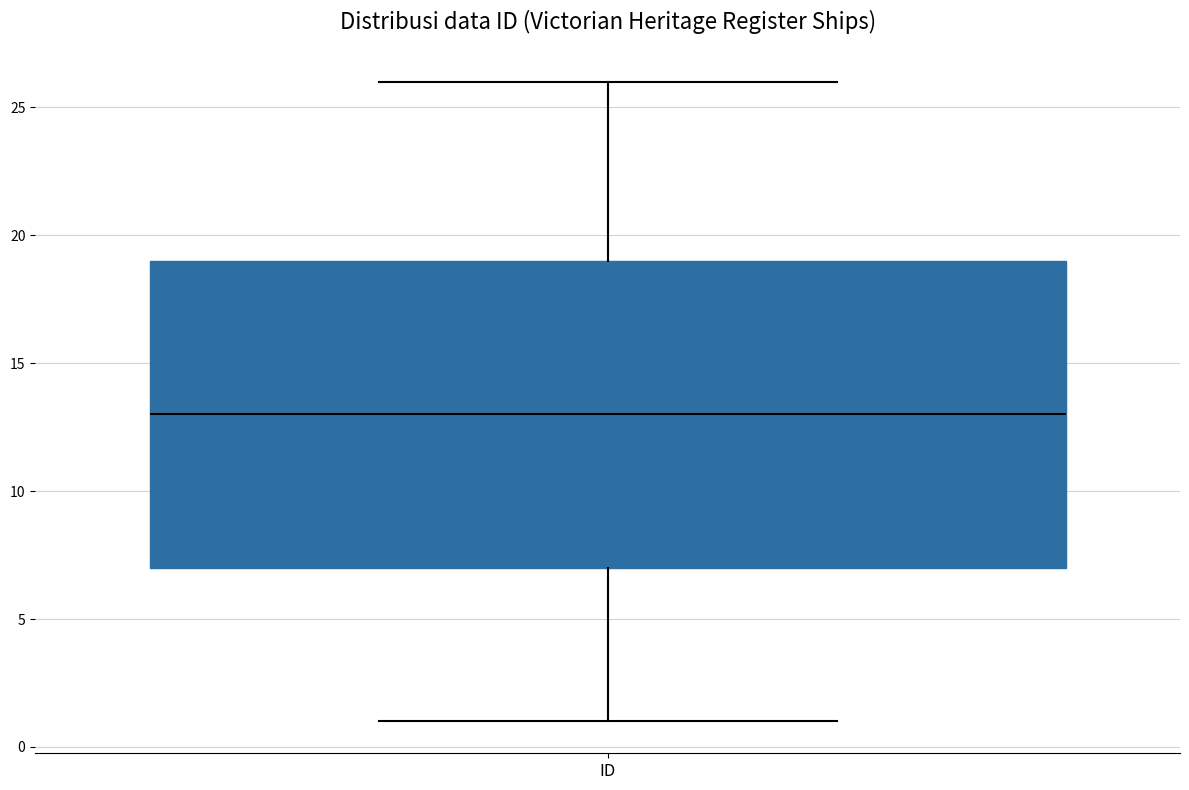

Transcribe this box plot: give where the median line is, the range the box spans, and where the two whiskers end, as read against the y-axis. The values are not printed on the chart, so give them approximately, as read against the axis.

median 13, box 7 to 19, whiskers 1 to 26